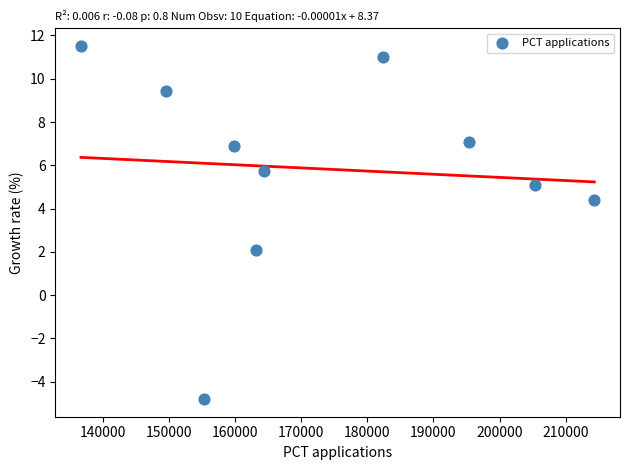

What is the range of Y values (max minus min)?

16.3